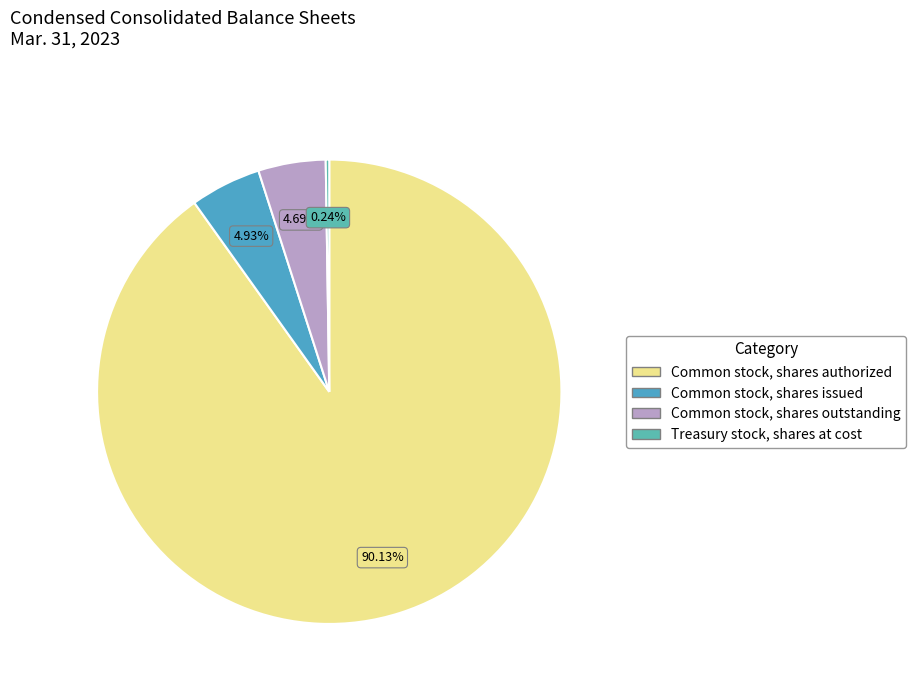

The Common stock, shares issued slice represents 12% of the pie. True or false?

False